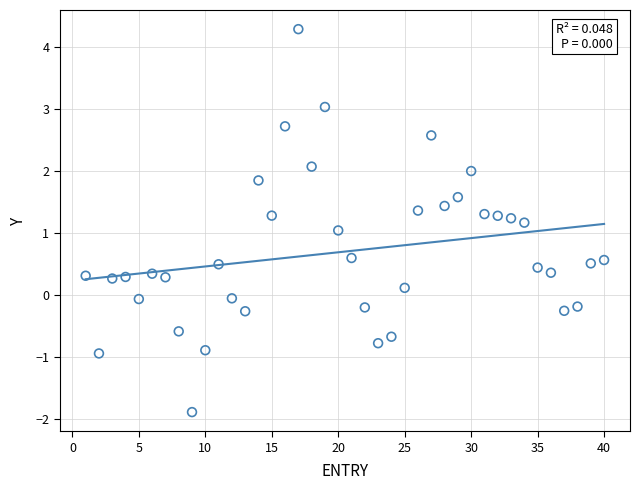

What is the range of Y values (max minus min)?

6.2